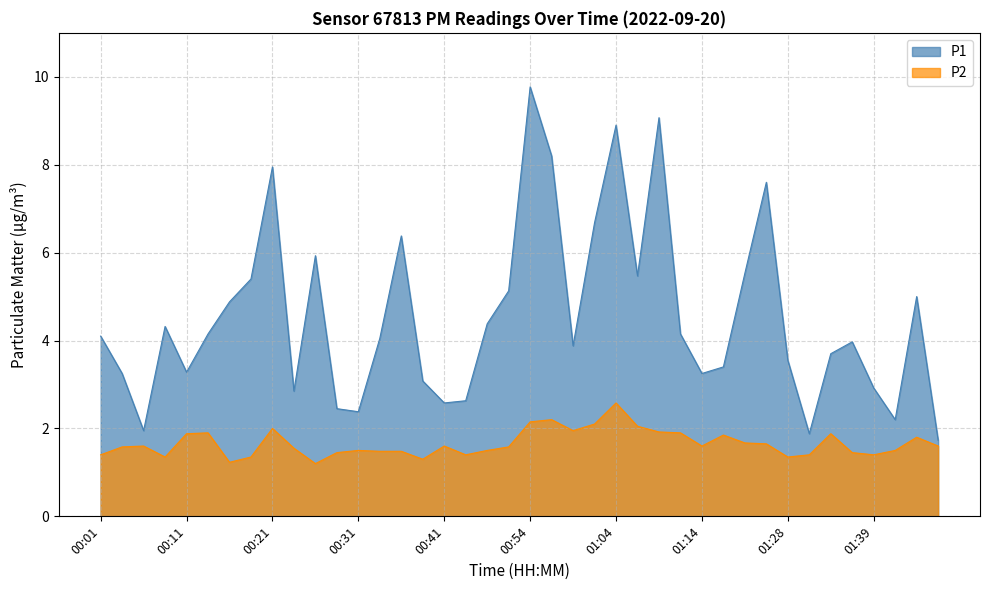

The P2 series shows 2.1 at 01:02. True or false?

True